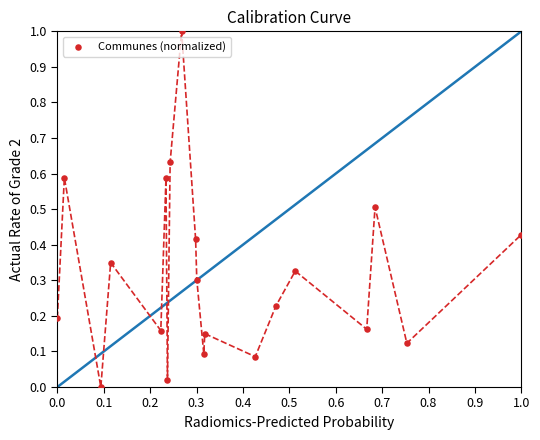

What is the range of X values (max minus min)?

1.0